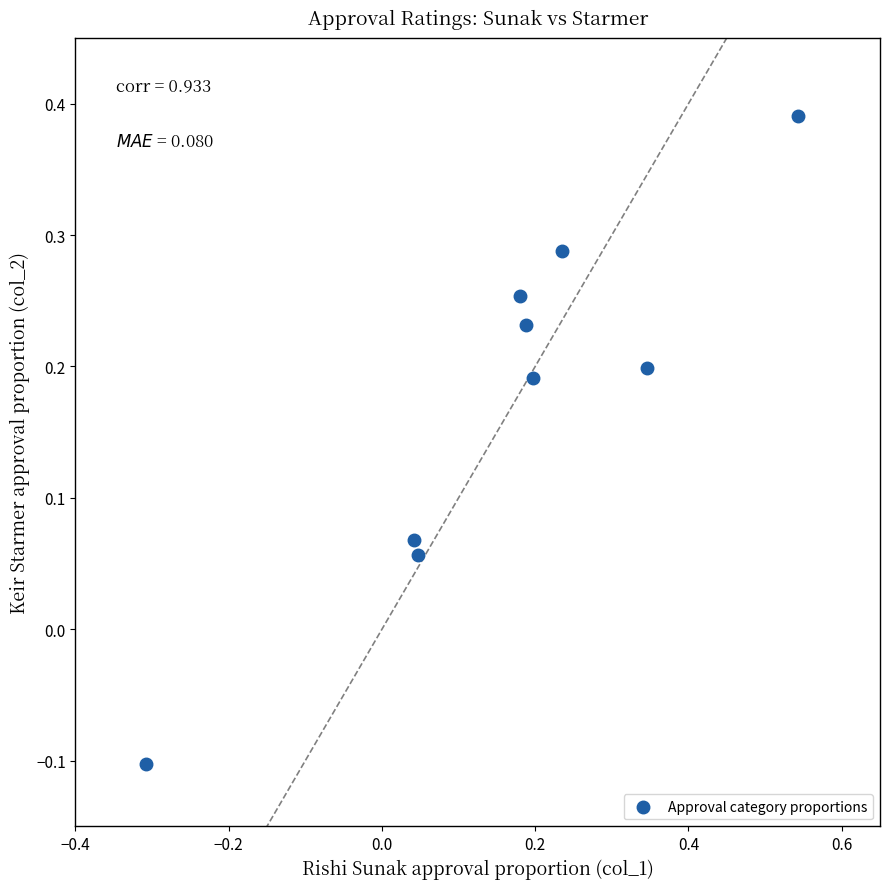

What is the range of Y values (max minus min)?

0.5